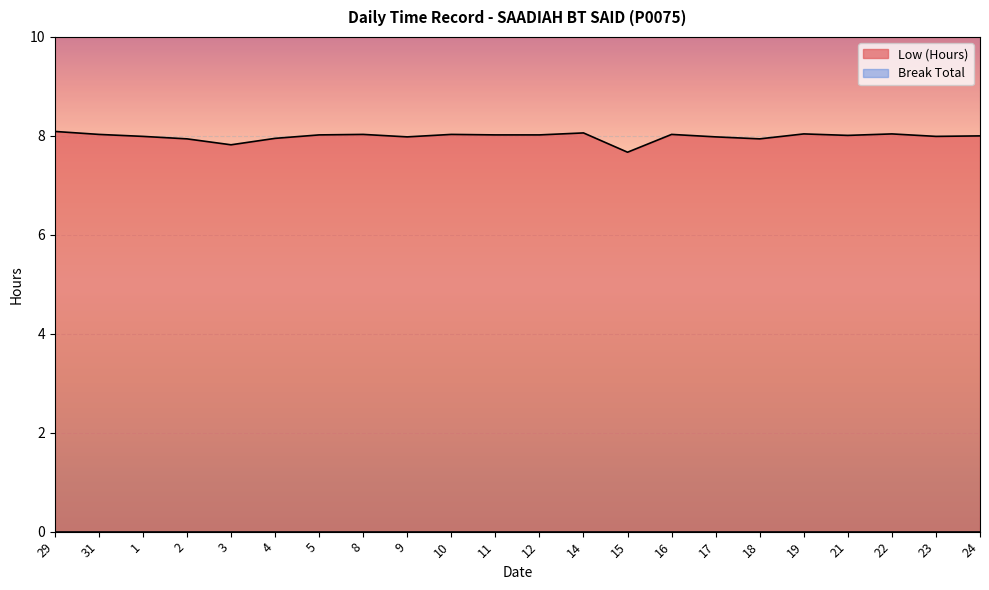

What is the minimum value shown in the chart?

0.0